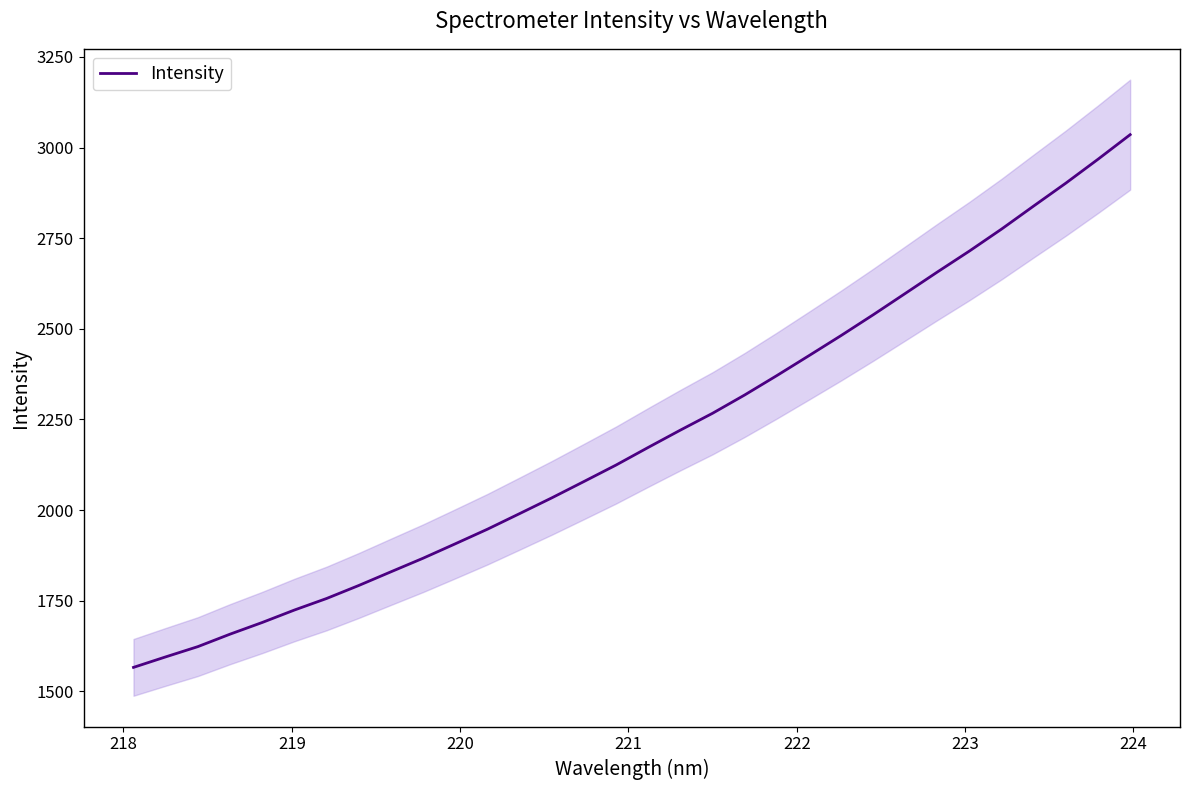

Reading left to right, extract all data points from this chart.

1565.8	1594.8	1623.1	1657.5	1689.7	1724.0	1755.9	1791.8	1829.5	1867.0	1906.8	1947.1	1990.1	2033.5	2078.6	2124.1	2172.7	2220.4	2266.8	2317.3	2370.8	2425.8	2481.3	2538.6	2597.6	2656.8	2714.8	2775.4	2839.1	2902.1	2967.9	3035.6